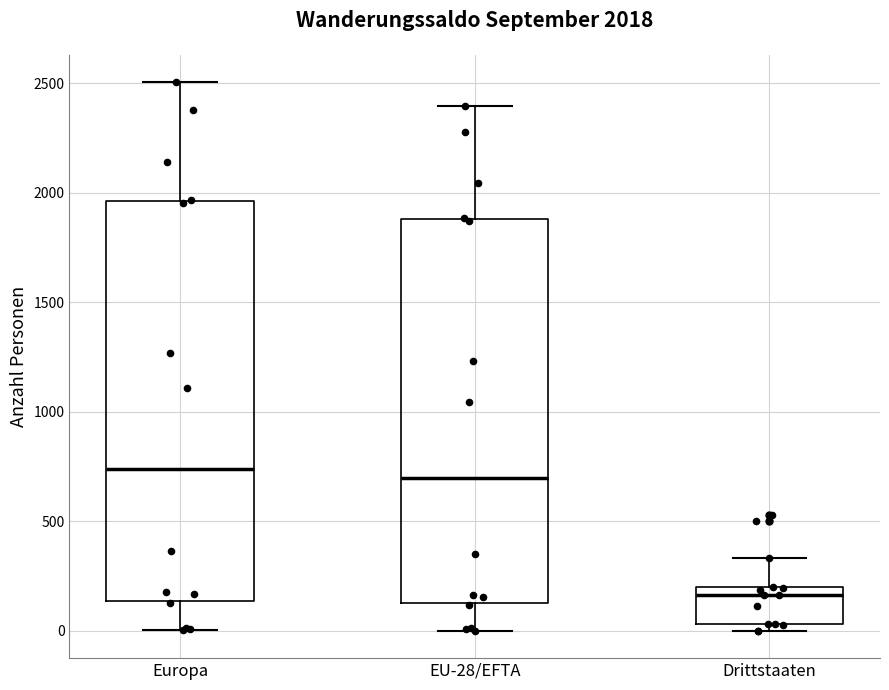

Which box is the tallest, from its lower edge to its upper edge?

Europa